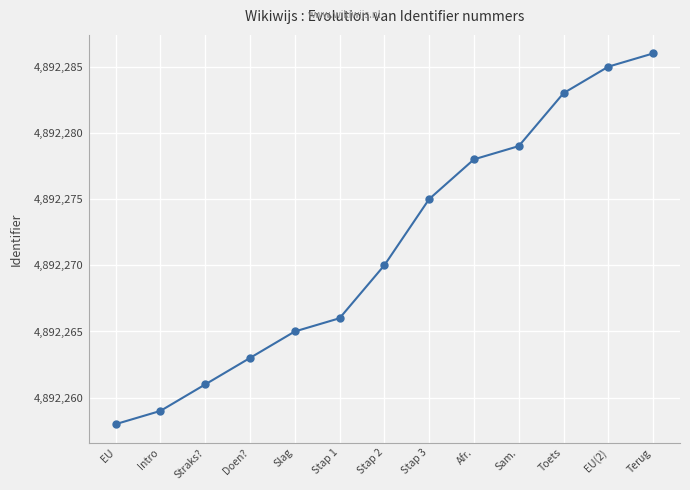

The value at Stap 3 is 4892275. True or false?

True